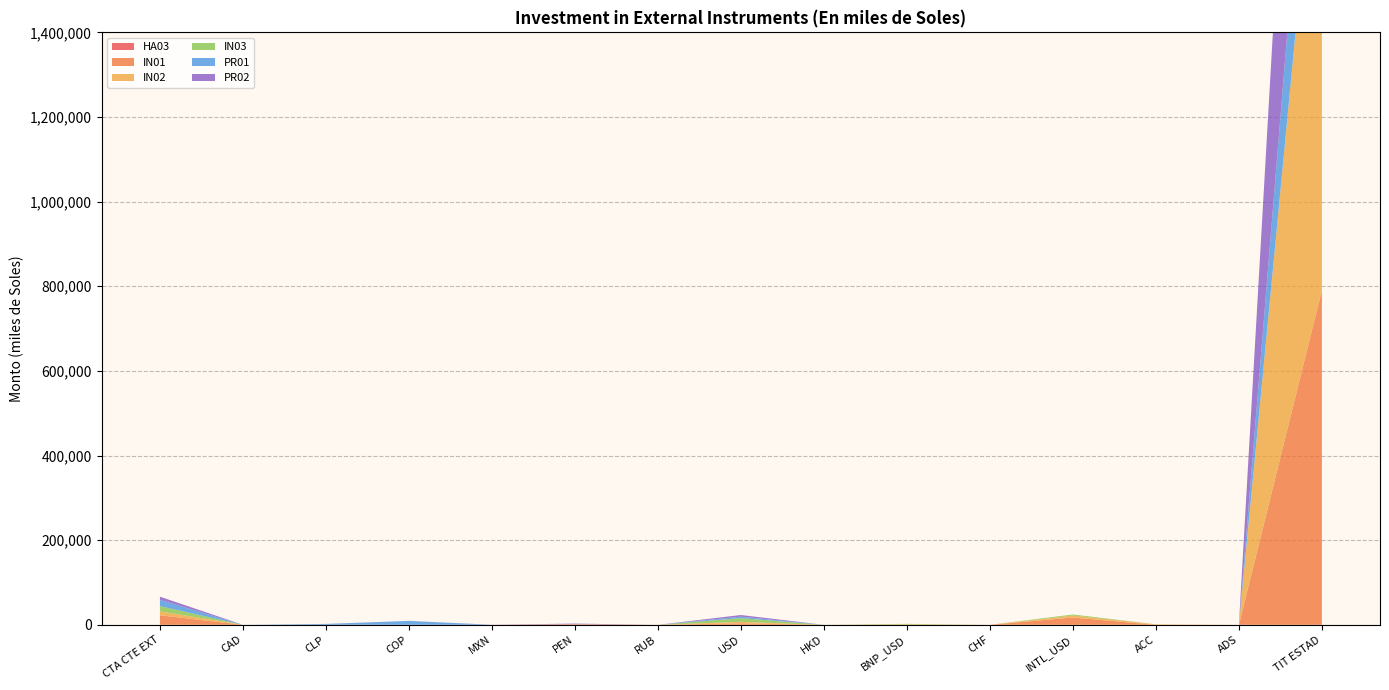

Reading left to right, what are all the values shown in this chart?

HA03: CTA CTE EXT=182.8	CAD=0.0	CLP=0.0	COP=0.0	MXN=0.0	PEN=0.0	RUB=0.0	USD=0.0	HKD=0.0	BNP_USD=0.0	CHF=0.0	INTL_USD=0.0	ACC=0.0	ADS=0.0	TIT ESTAD=0.0
IN01: CTA CTE EXT=22269.7	CAD=0.0	CLP=41.5	COP=0.0	MXN=0.0	PEN=1485.9	RUB=0.0	USD=3487.0	HKD=0.0	BNP_USD=89.9	CHF=0.0	INTL_USD=17164.7	ACC=0.0	ADS=0.0	TIT ESTAD=790987.7
IN02: CTA CTE EXT=9256.4	CAD=0.0	CLP=0.7	COP=0.0	MXN=0.1	PEN=49.5	RUB=0.0	USD=3452.5	HKD=0.0	BNP_USD=1036.3	CHF=0.0	INTL_USD=4714.9	ACC=1203.2	ADS=0.0	TIT ESTAD=1260388.3
IN03: CTA CTE EXT=12411.8	CAD=0.0	CLP=0.2	COP=0.0	MXN=0.0	PEN=0.0	RUB=0.0	USD=8803.9	HKD=0.0	BNP_USD=1120.1	CHF=0.0	INTL_USD=2483.3	ACC=0.0	ADS=0.0	TIT ESTAD=0.0
PR01: CTA CTE EXT=14754.5	CAD=0.1	CLP=2048.0	COP=9223.6	MXN=7.8	PEN=0.0	RUB=0.0	USD=3435.9	HKD=0.0	BNP_USD=0.0	CHF=0.0	INTL_USD=0.0	ACC=0.0	ADS=0.0	TIT ESTAD=348626.6
PR02: CTA CTE EXT=7577.4	CAD=1.8	CLP=10.9	COP=57.3	MXN=184.2	PEN=1368.0	RUB=0.0	USD=3947.1	HKD=0.0	BNP_USD=0.0	CHF=0.0	INTL_USD=0.0	ACC=0.0	ADS=0.0	TIT ESTAD=1018225.5